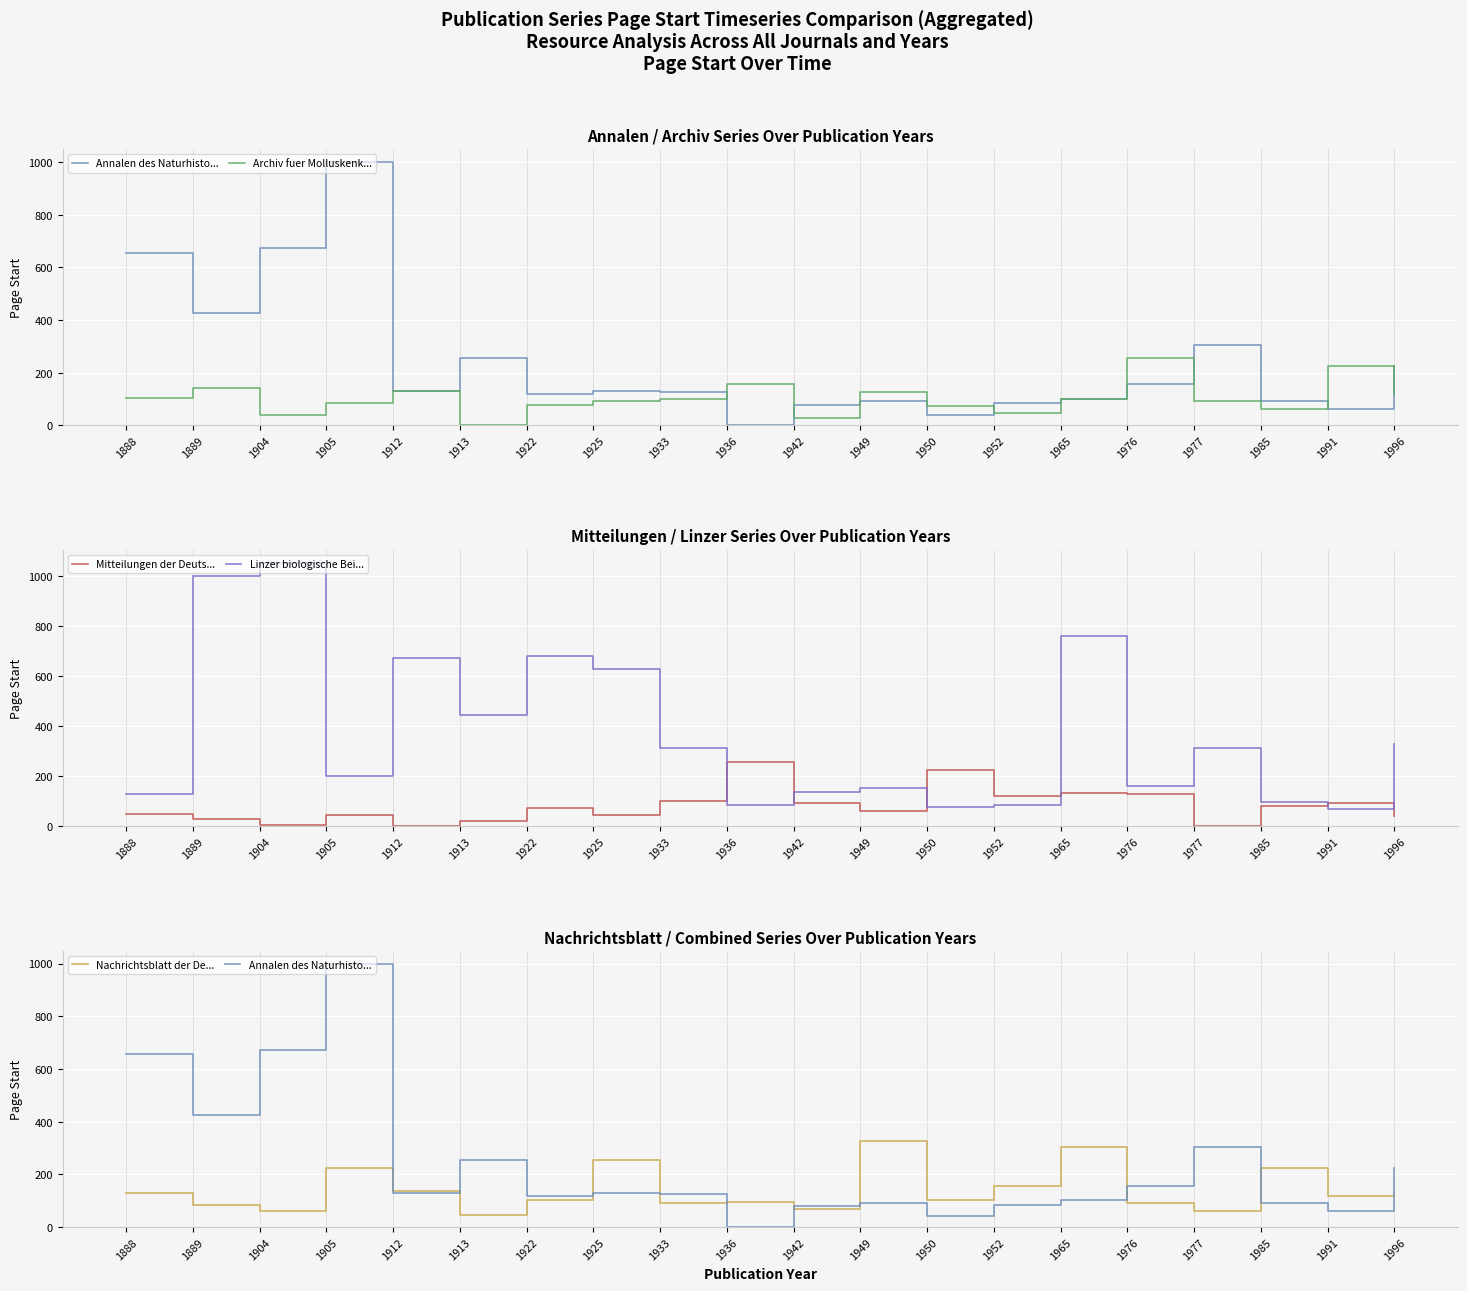

Which category has the lowest value in the Archiv fuer Molluskenk... series?

1913